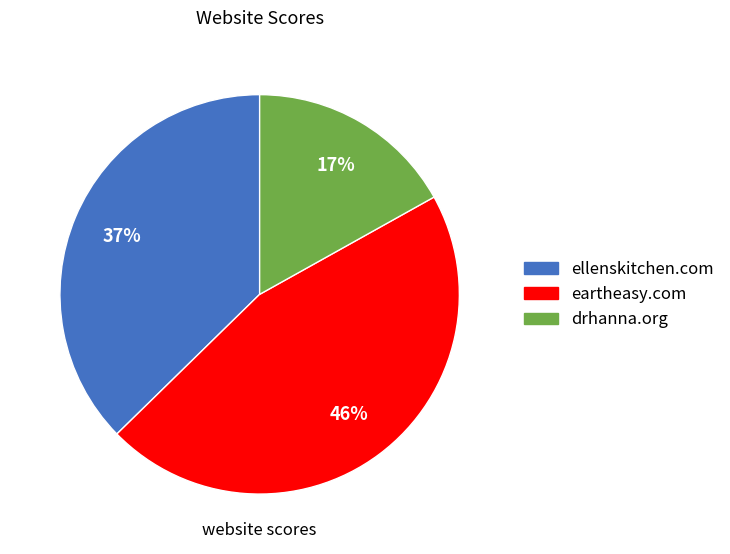

Between eartheasy.com and drhanna.org, which is larger?

eartheasy.com